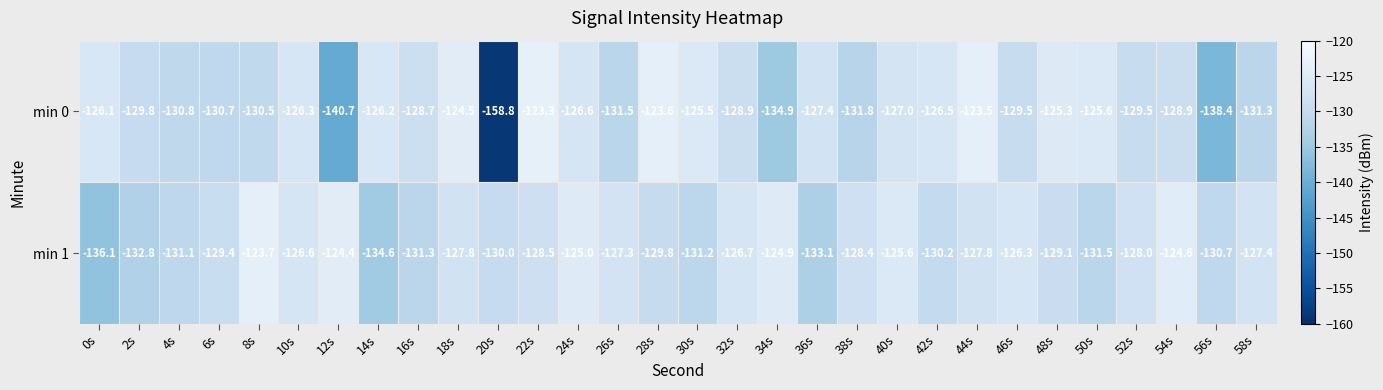

What is the difference between the min 1 values at 12s and 8s?

0.7